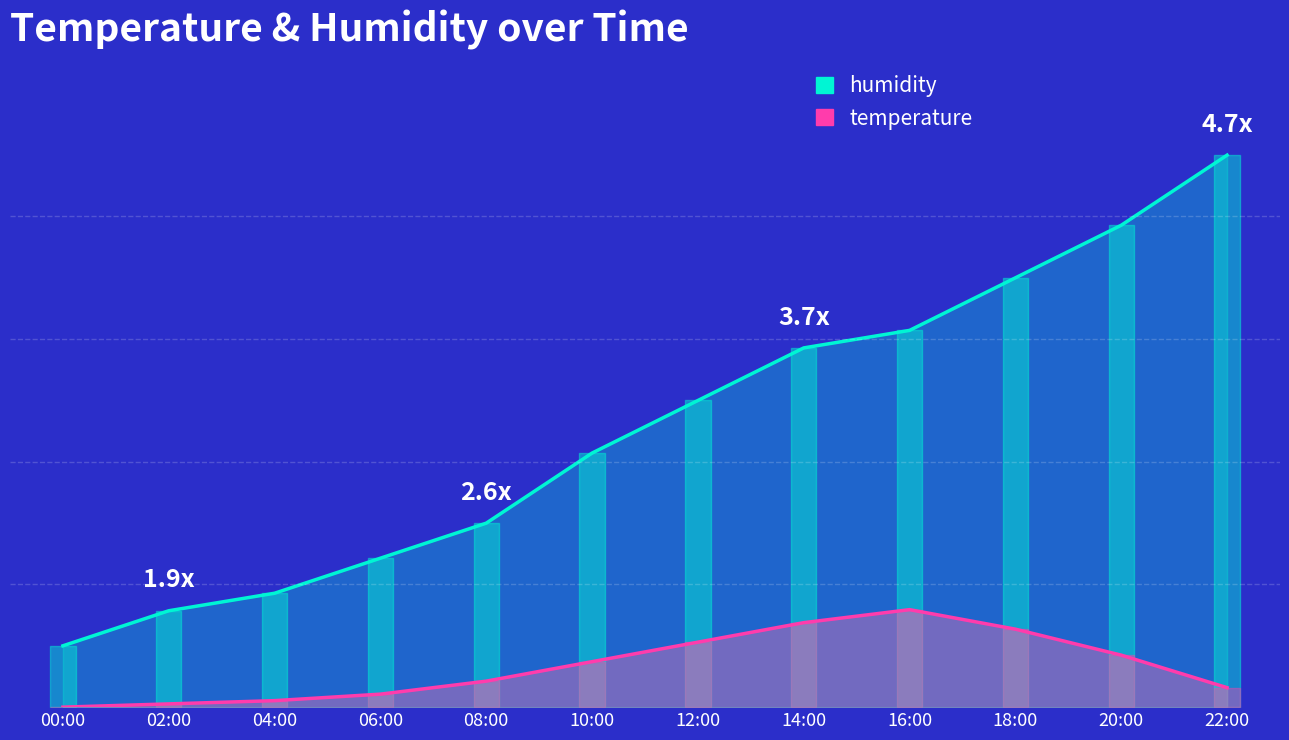

How many data points are above 0?

11